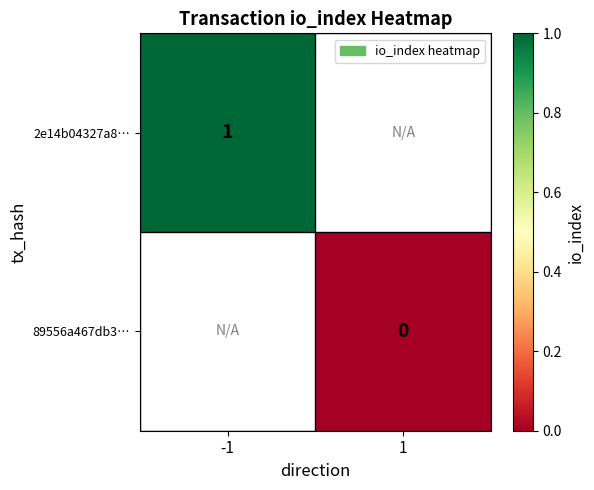

The 2e14b04327a8… series shows 0 at -1. True or false?

False